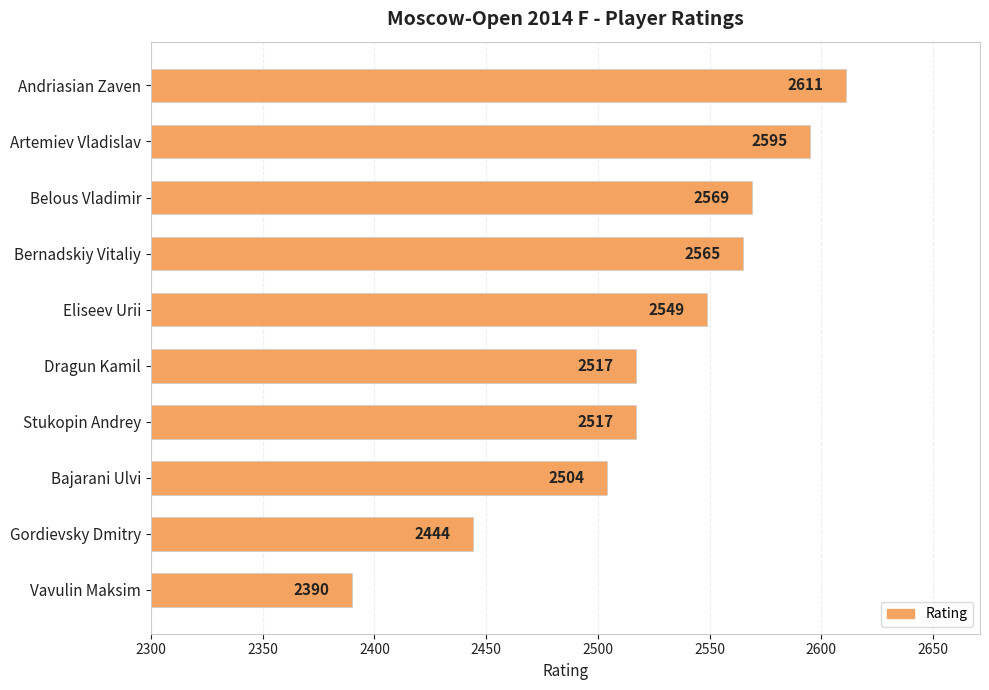

What is the difference between the values at Artemiev Vladislav and Bajarani Ulvi?

91